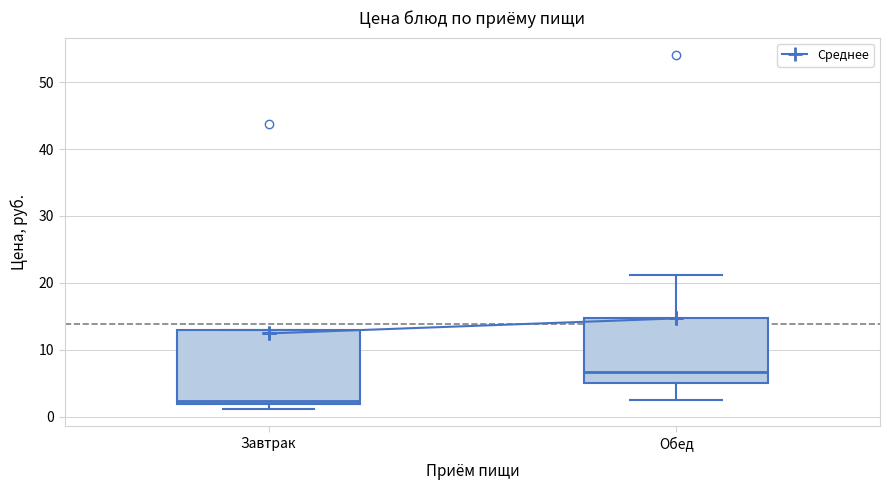

Reading left to right, read every box against the y-axis: the position of its median line, the range the box covers, and the ends of its whiskers. The values are not printed on the chart, so give them approximately, as read against the axis.

Завтрак: median 2 (just above the box's lower edge), box 2 to 13, whiskers 1 to 13
Обед: median 7, box 5 to 15, whiskers 3 to 21